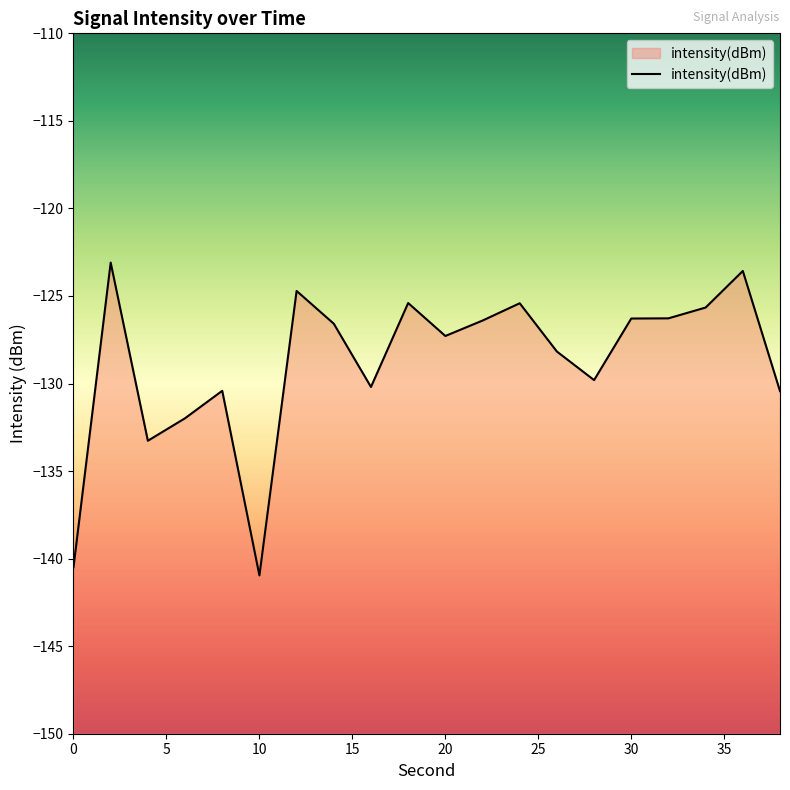

The chart shows a value of -248.3 at 0. True or false?

False